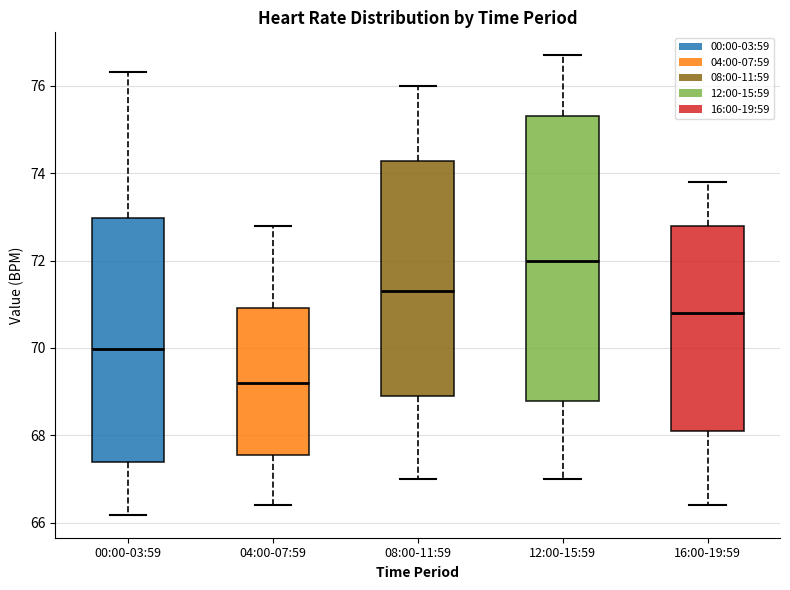

Reading left to right, transcribe this box plot: for each box, give where its median line is, the range the box spans, and where its two whiskers end, as read against the y-axis. The values are not printed on the chart, so give them approximately, as read against the axis.

00:00-03:59: median 70.0, box 67.4 to 73.0, whiskers 66.2 to 76.4
04:00-07:59: median 69.2, box 67.6 to 71.0, whiskers 66.4 to 72.8
08:00-11:59: median 71.4, box 69.0 to 74.2, whiskers 67.0 to 76.0
12:00-15:59: median 72.0, box 68.8 to 75.4, whiskers 67.0 to 76.8
16:00-19:59: median 70.8, box 68.2 to 72.8, whiskers 66.4 to 73.8